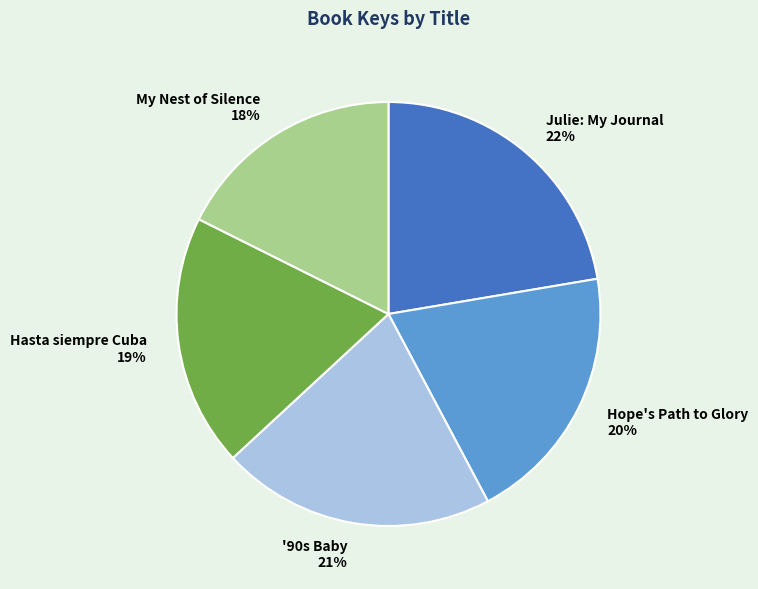

Between Hasta siempre Cuba and My Nest of Silence, which is larger?

Hasta siempre Cuba